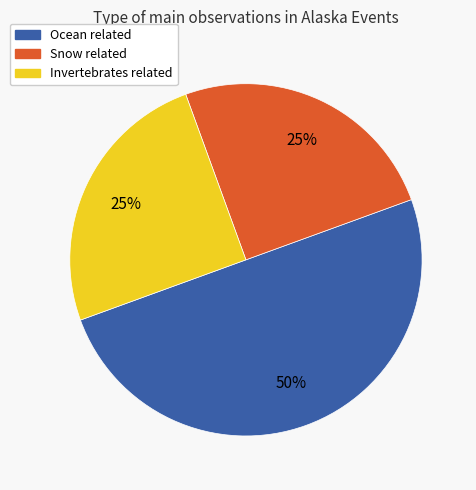

To the nearest percent, what is the difference between the largest and smallest slice percentages?

25%